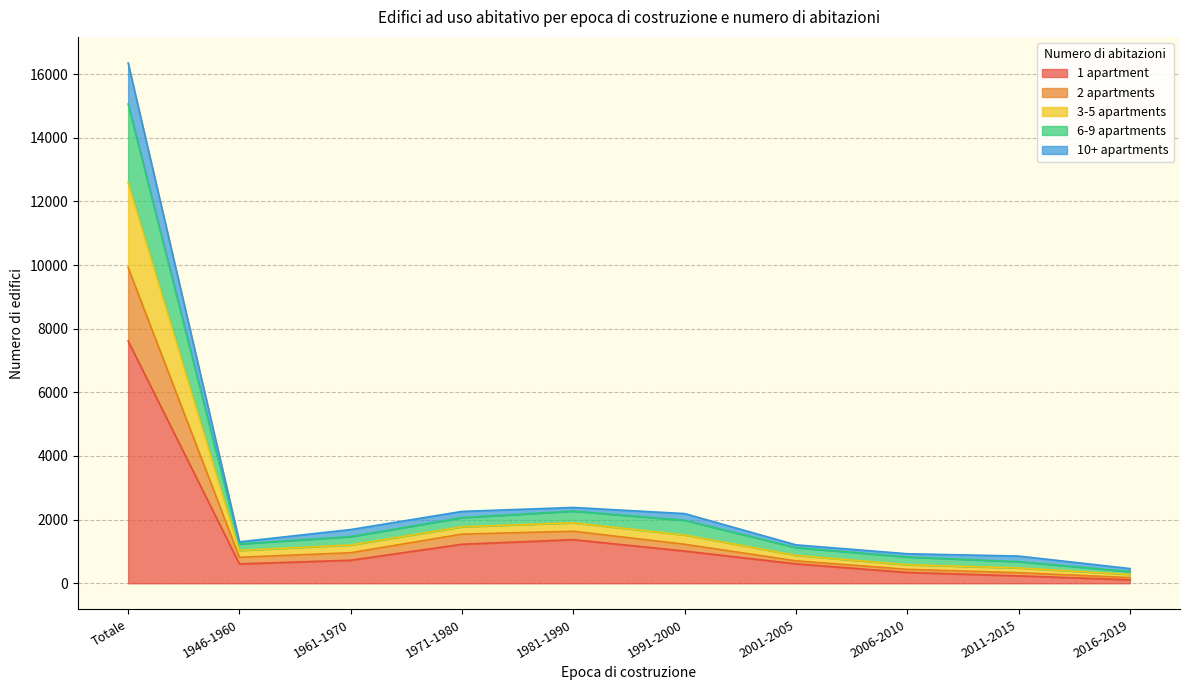

In 2 apartments, how many points are higher than both neighbors (excluding endpoints)?

1